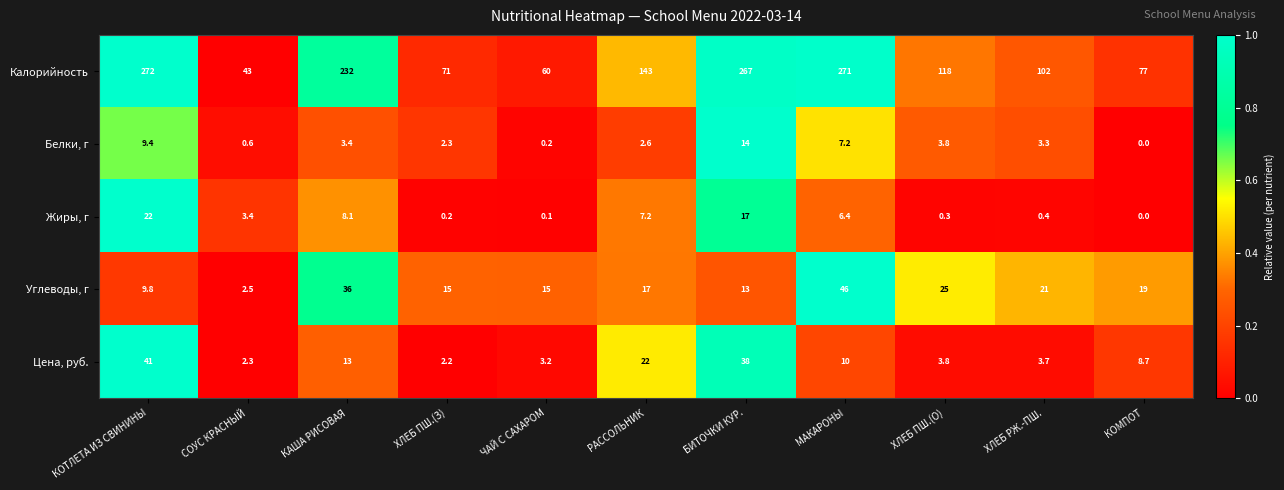

What is the difference between the maximum and minimum values in the Цена, руб. series?

38.8